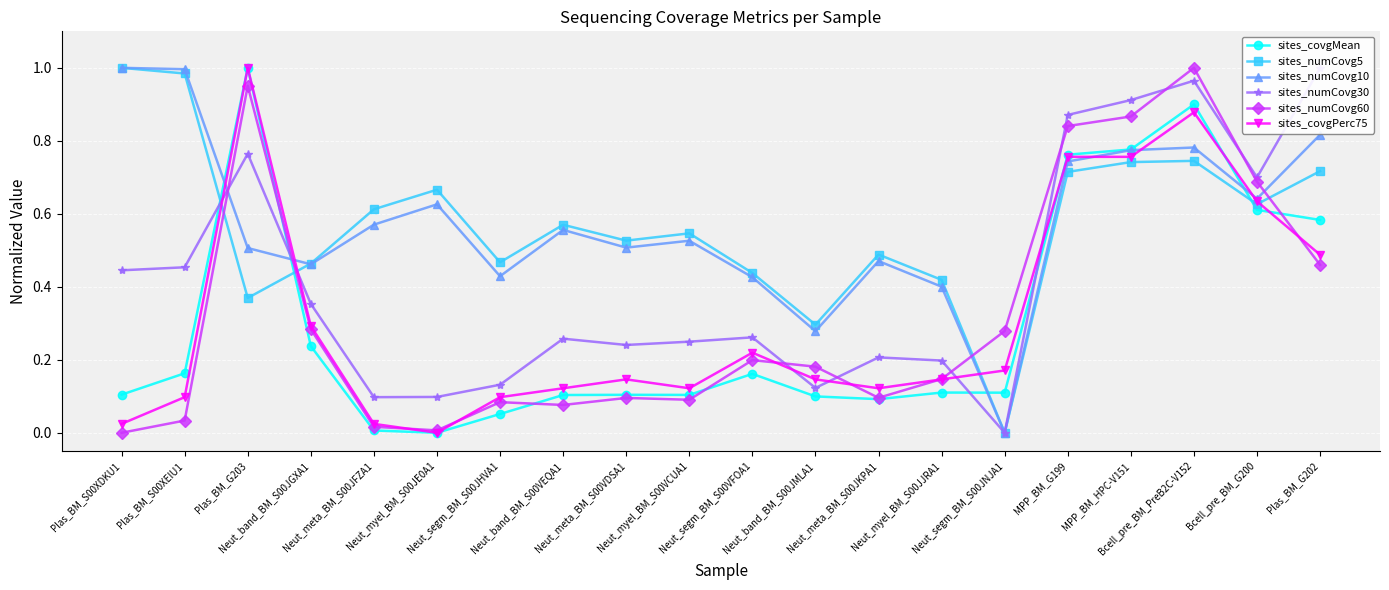

How many series are shown in this chart?

6